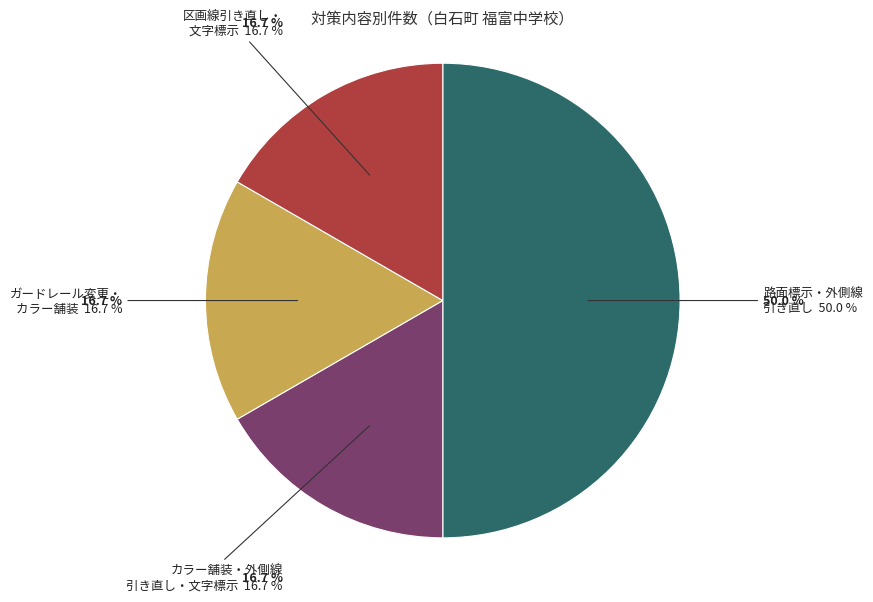

What is the largest slice in the pie chart?

路面標示、外側線引き直し